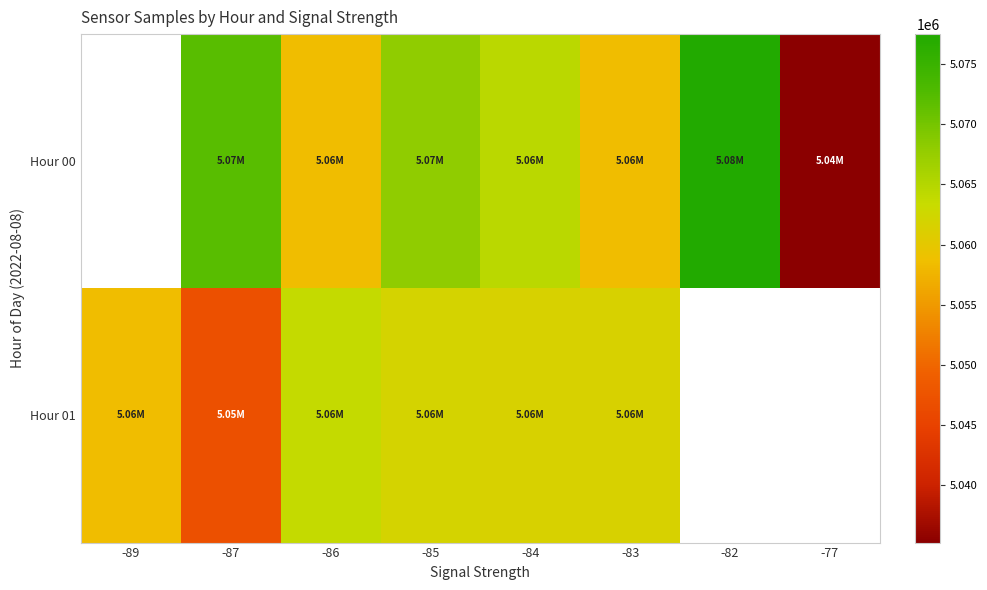

What is the maximum value for Hour 01?

5063628.5